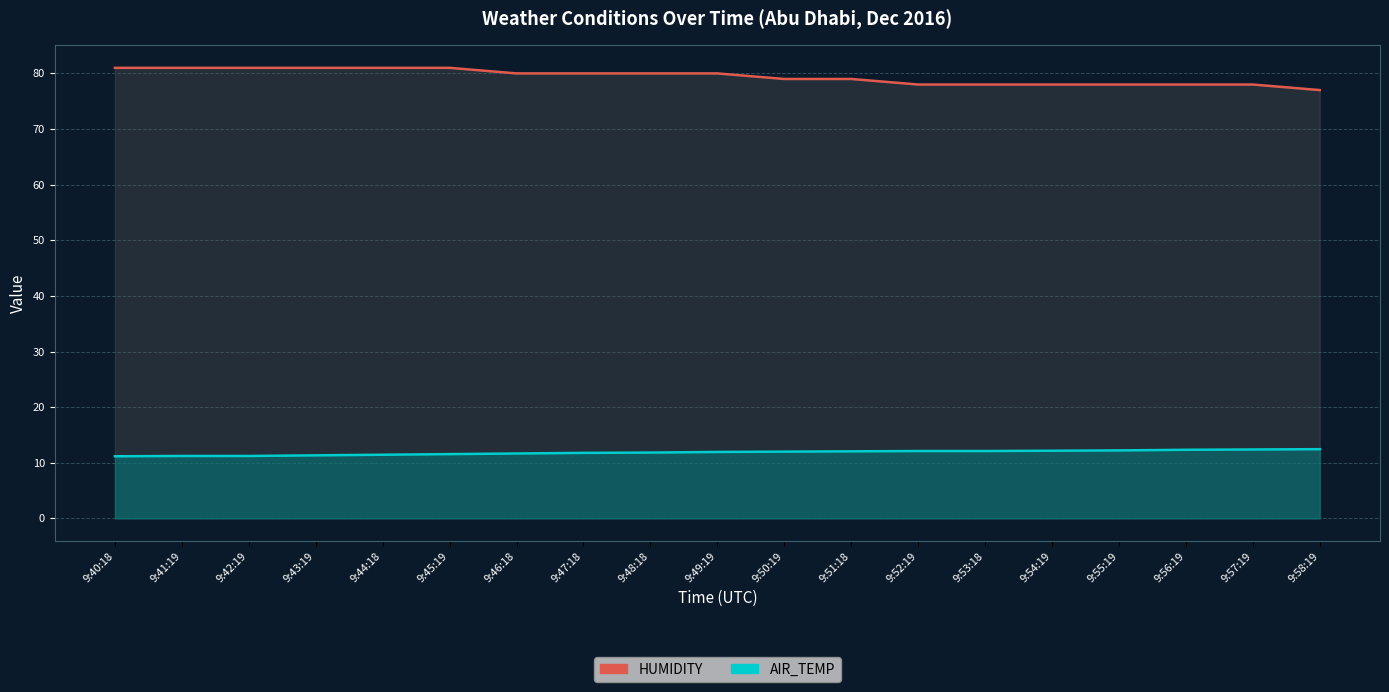

True or false: HUMIDITY and AIR_TEMP cross at least once.

False